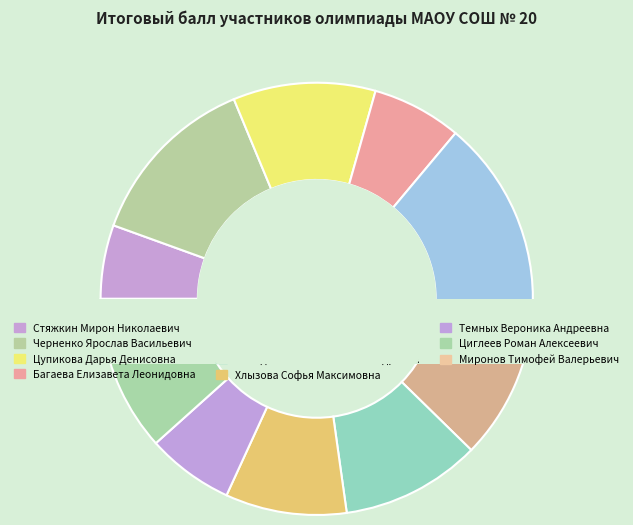

Which category has the biggest portion of the pie?

Шамонина Лада Владимировна